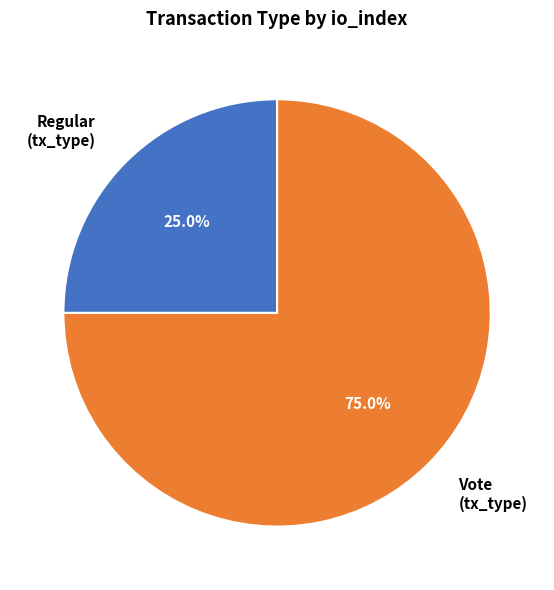

What is the largest slice in the pie chart?

Vote (tx_type)